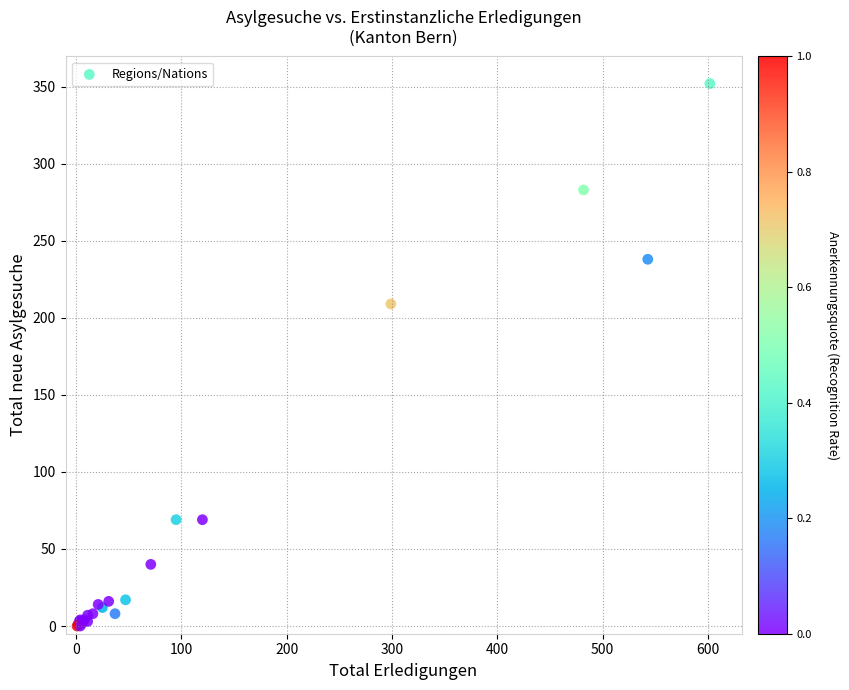

What Y value in the scatter plot is closest to 176?

209